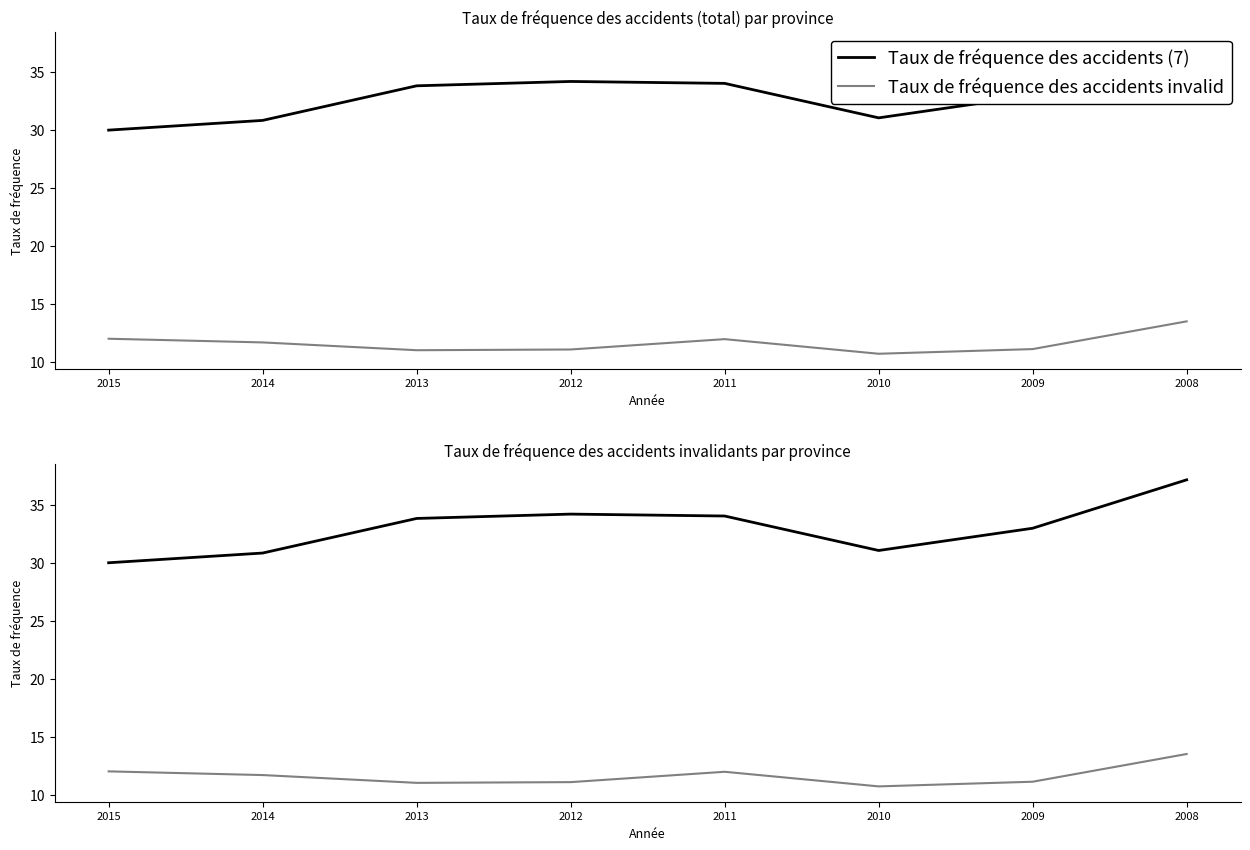

Does the chart have visible grid lines?

No